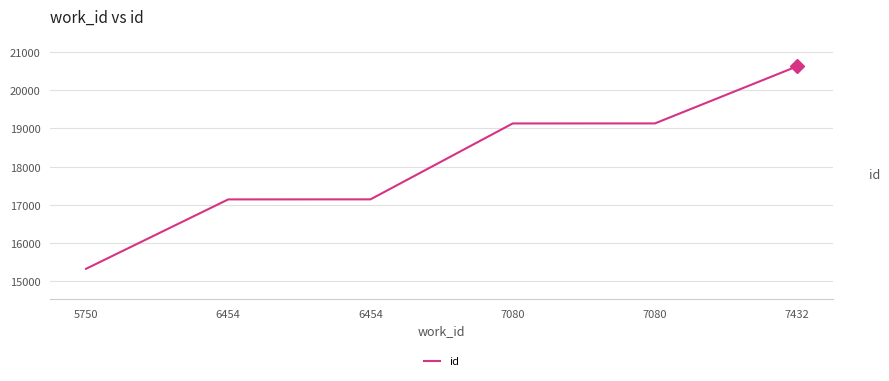

How many lines are shown in the chart?

1